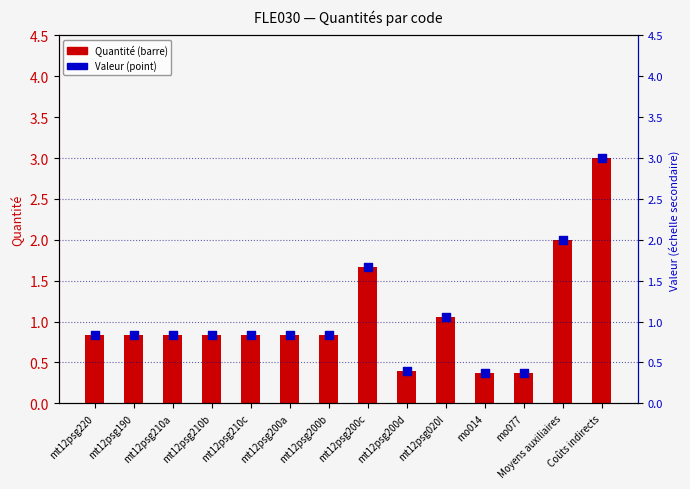

Which series contains the lowest Y value?

Quantité